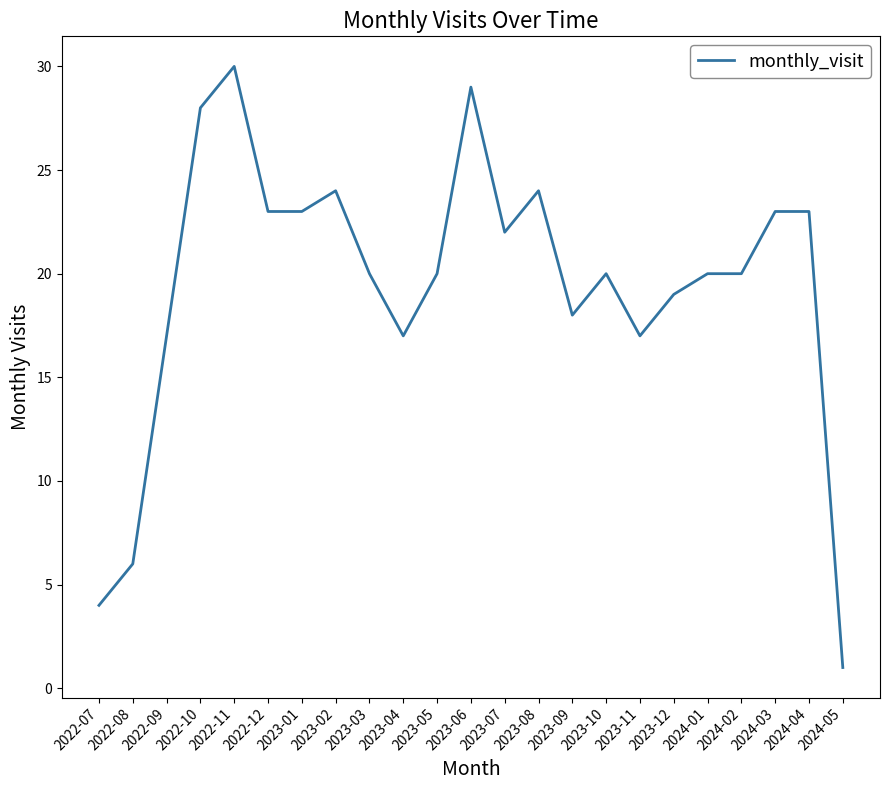

Approximately how many times larger is the value at 2022-10 compared to 2023-05?

1.4